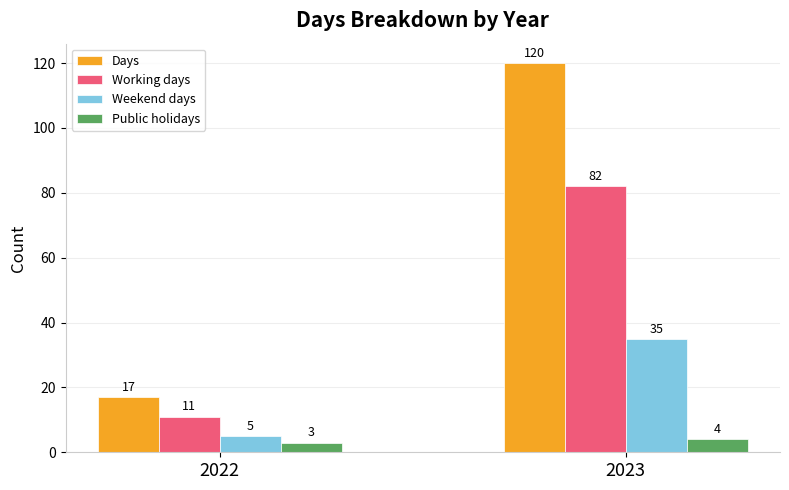

Rank the series by their average value, from lowest to highest.

Public holidays, Weekend days, Working days, Days